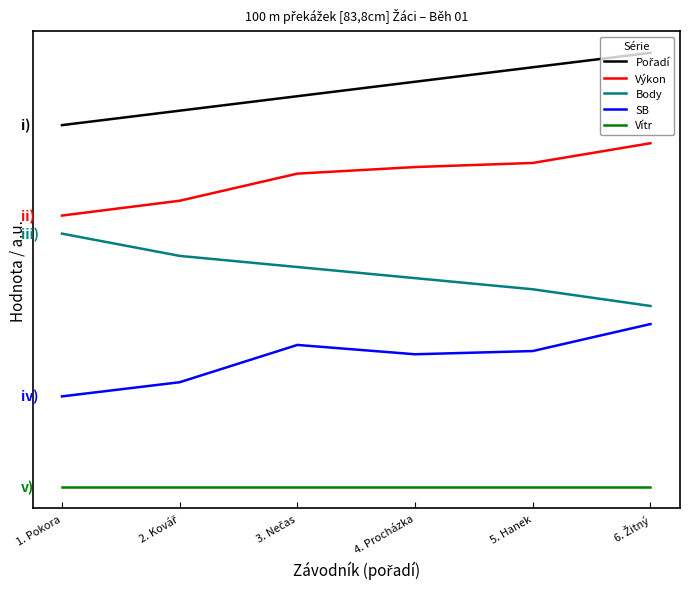

At which category is the sum across all series the highest?

6. Žitný